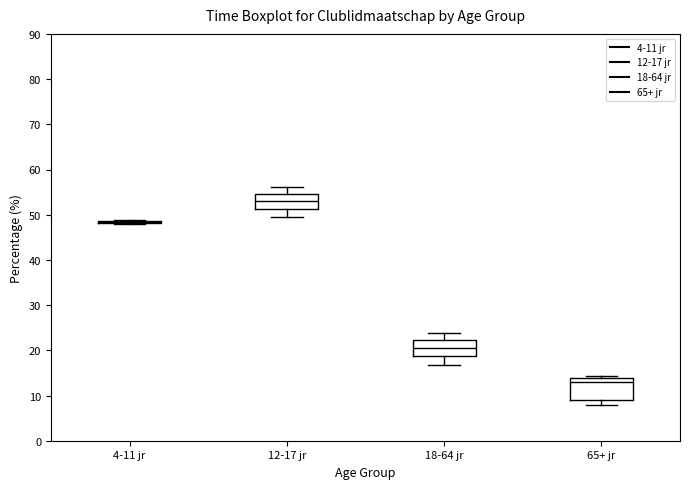

Where does the upper whisker of the box for 18-64 jr end on the y-axis? The values are not printed on the chart, so give them approximately, as read against the axis.

24